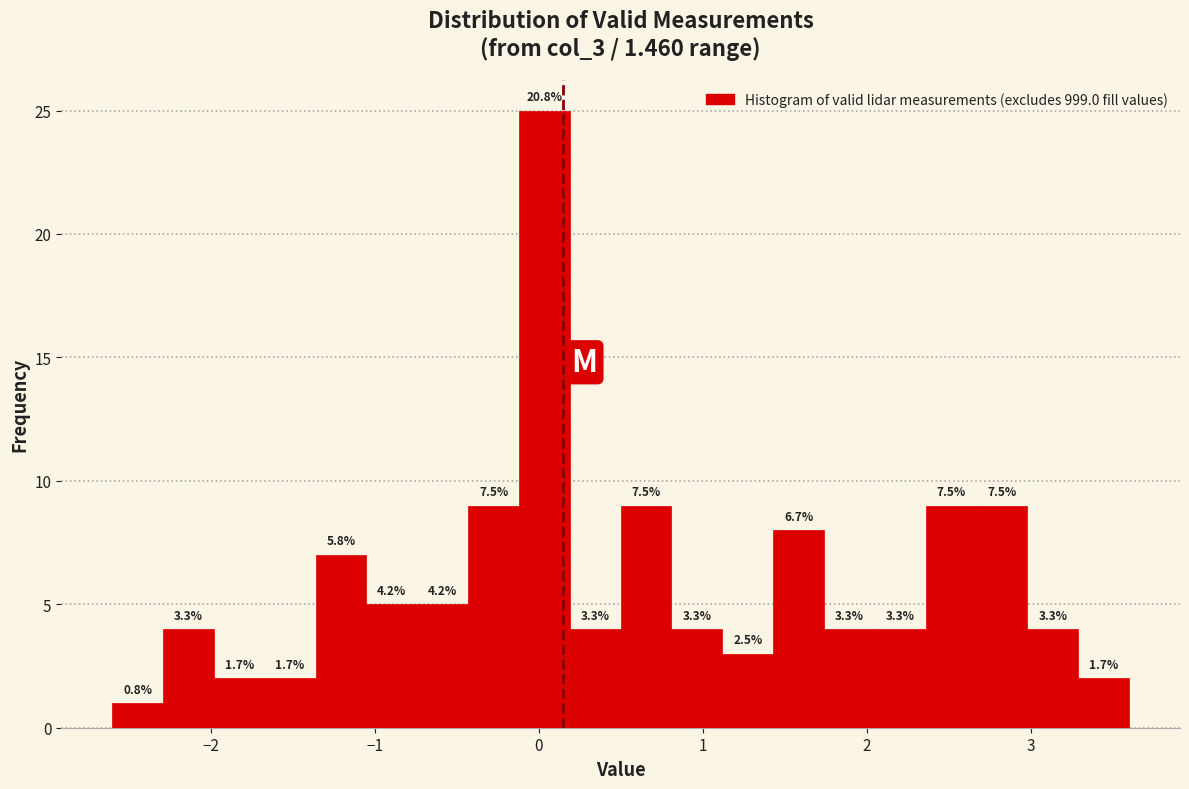

Read against the x-axis, roughly where is the centre of the tallest bar?

0.0